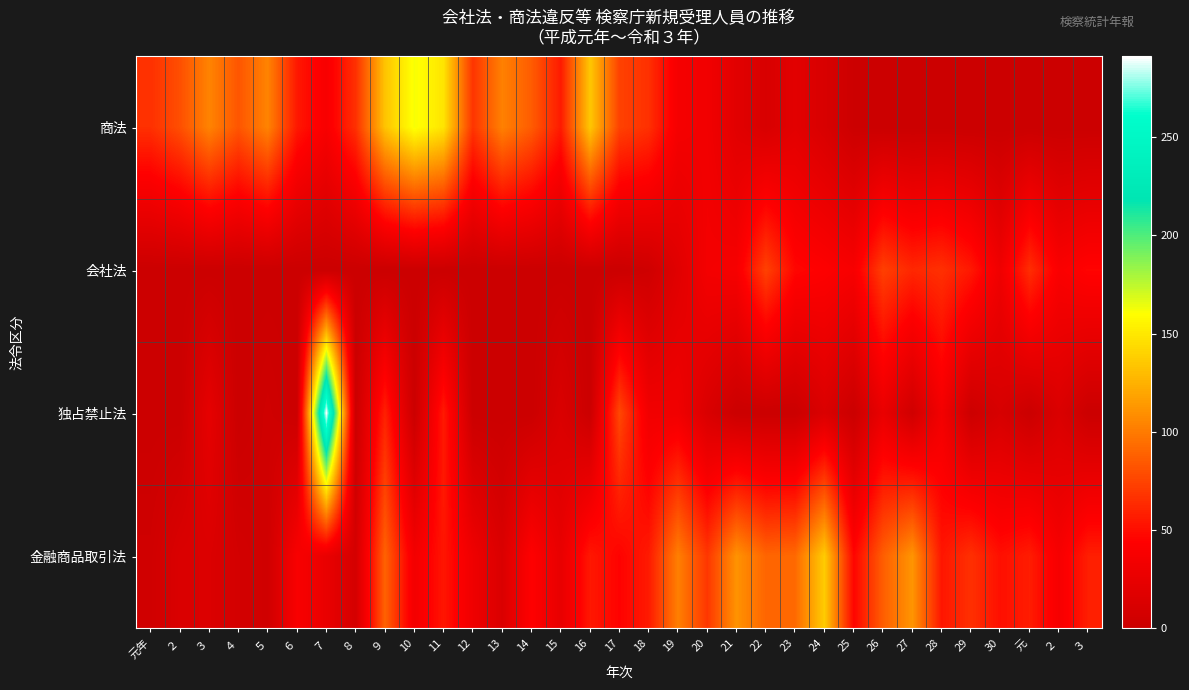

Between 28 and 13, which is larger?

13